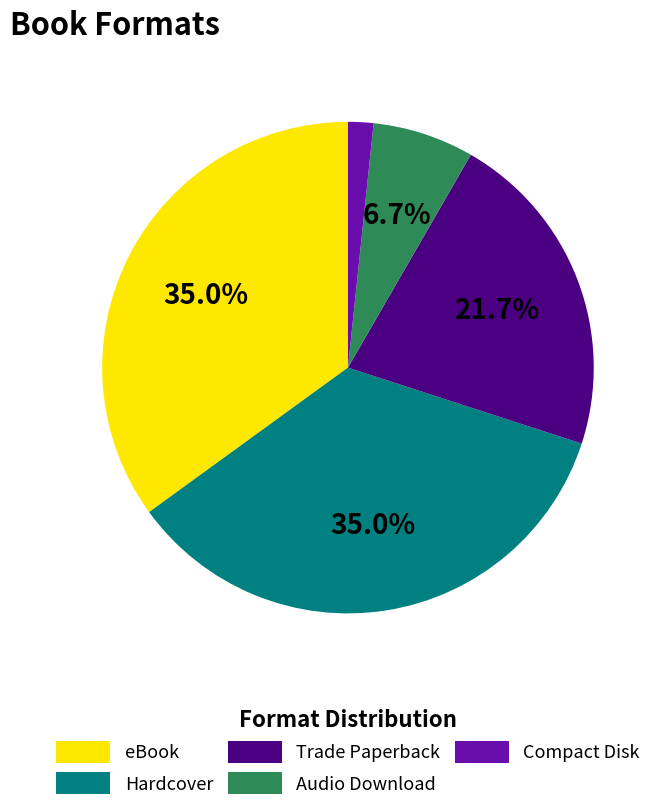

Is there a majority slice in this chart?

No